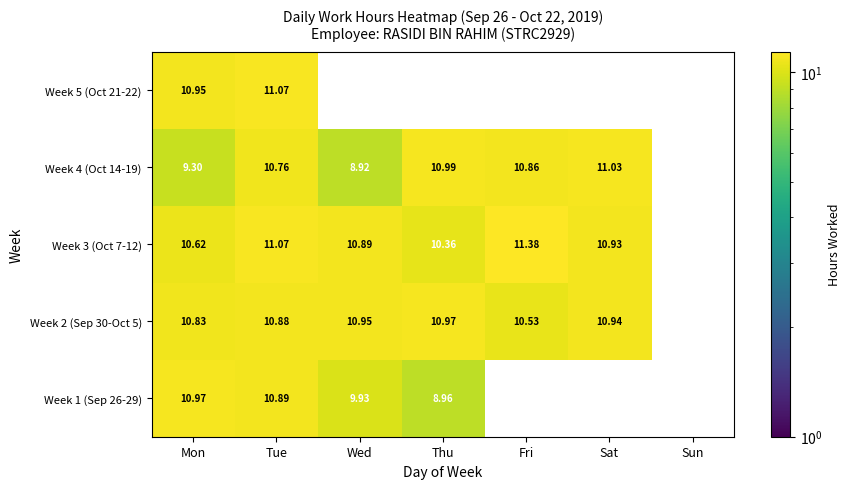

Which category has the lowest value in the Week 4 (Oct 14-19) series?

Wed